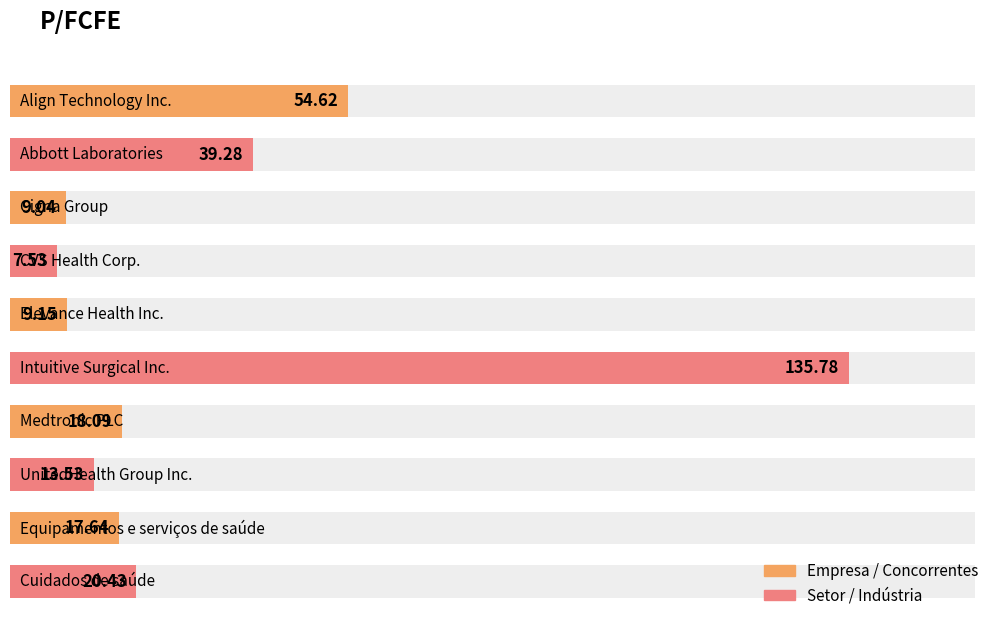

True or false: the data shows 15.4 at Elevance Health Inc..

False